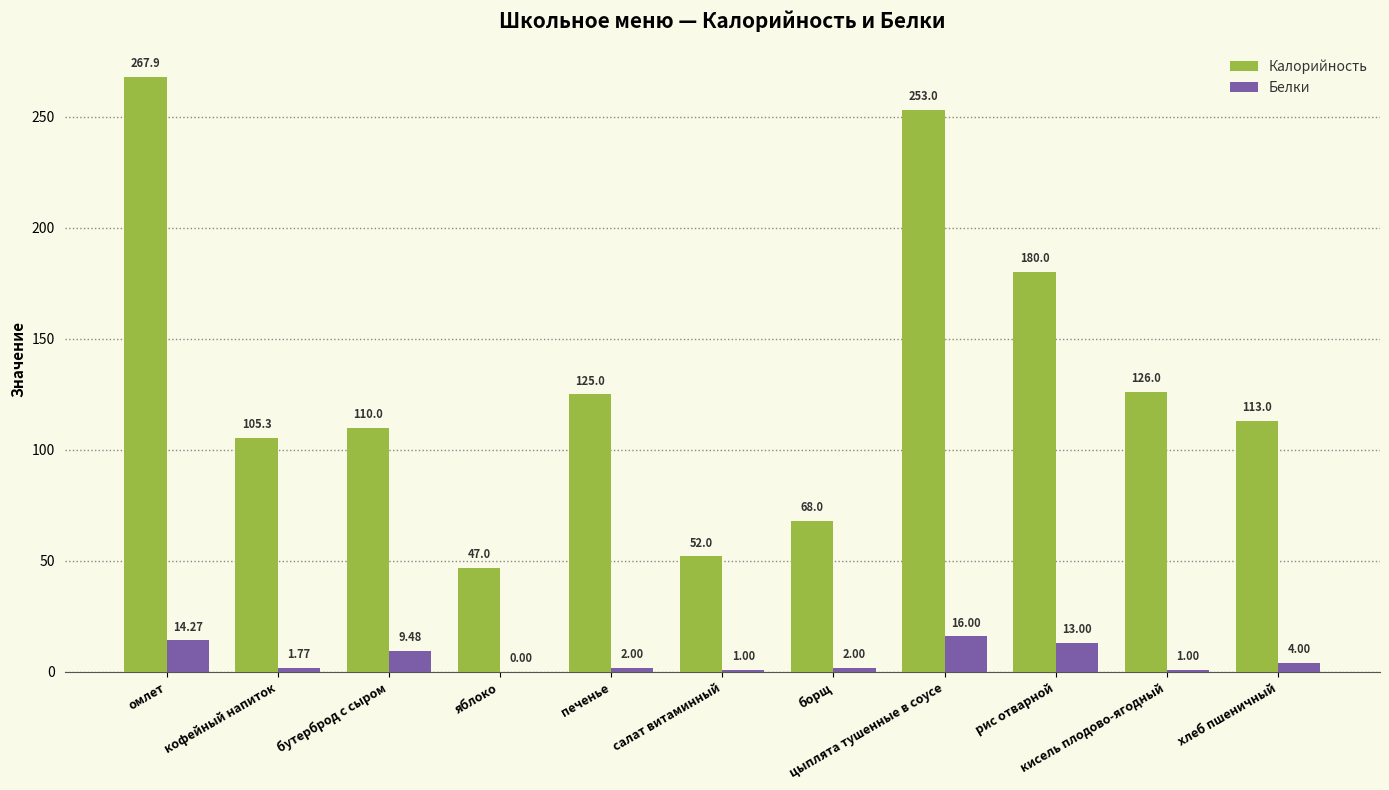

What are all the series names shown in the legend?

Калорийность, Белки